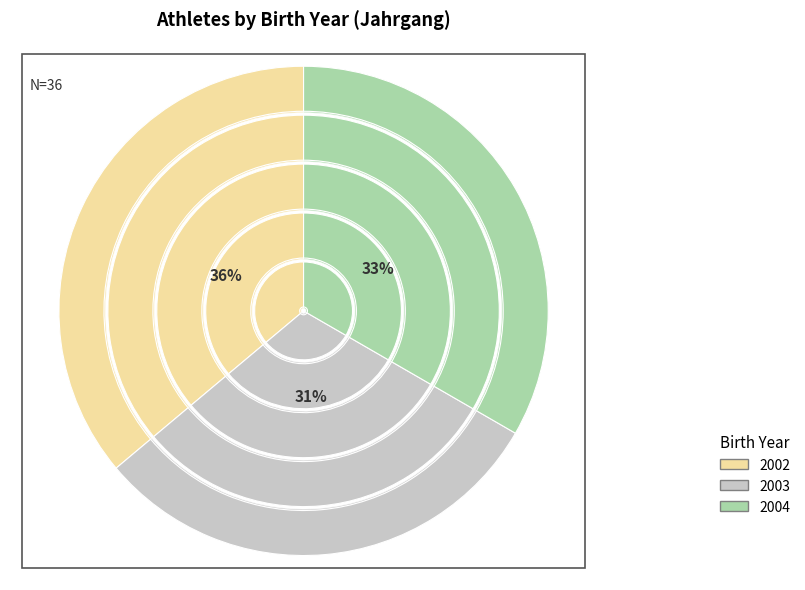

To the nearest percent, what portion does 2002 represent?

36%